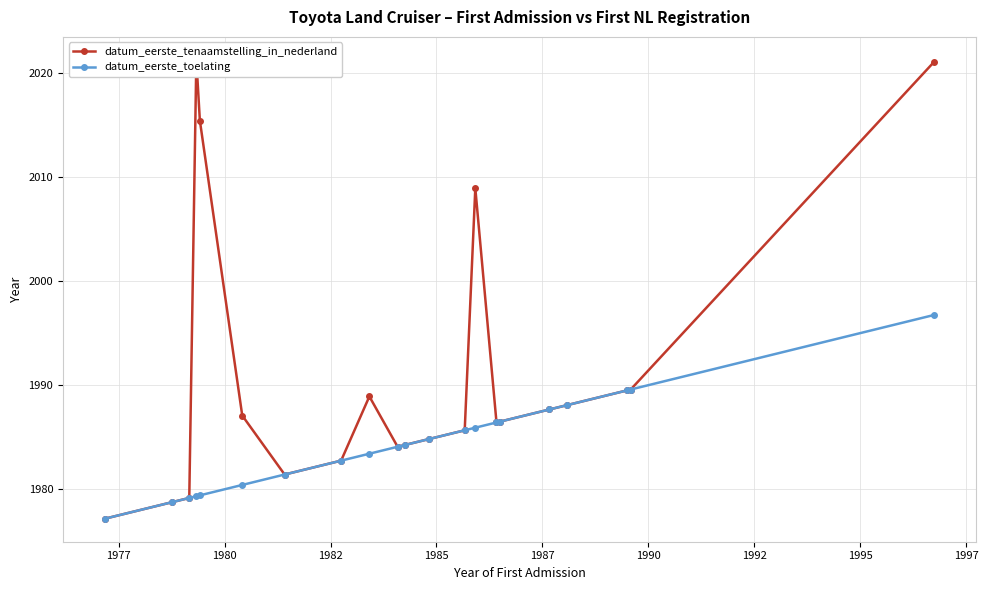

What is the minimum value for datum_eerste_toelating?

1977.2